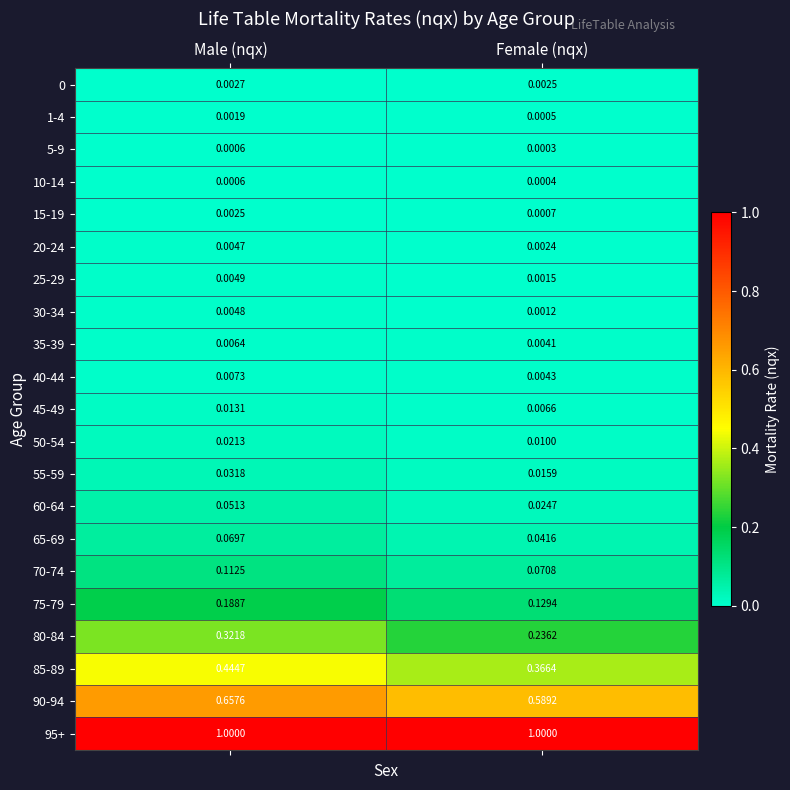

Which category has the lowest value across all series?

Female (nqx)